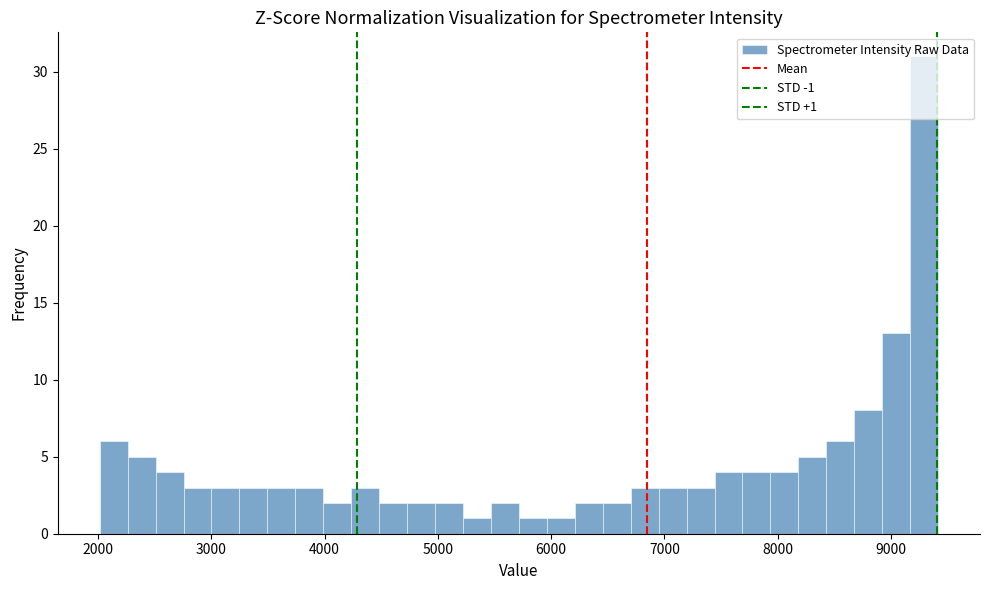

Around what value on the x-axis is the tallest bar? Give the approximate position of its centre, as read against the axis.

9300